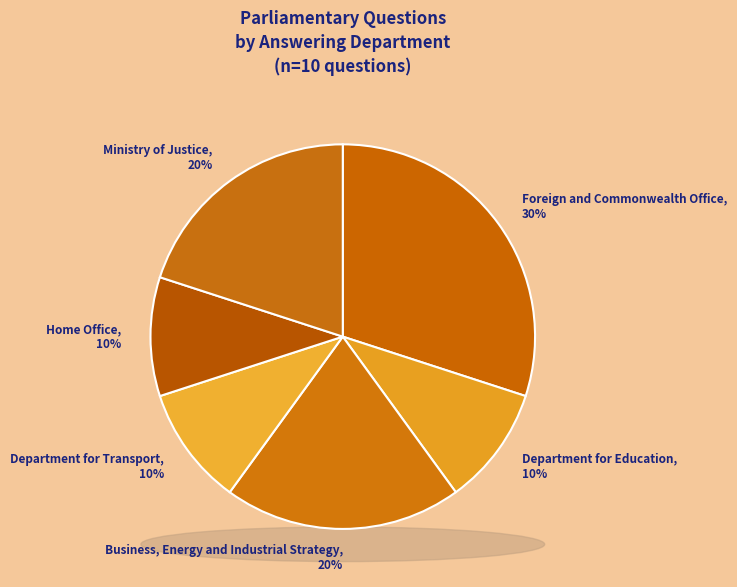

To the nearest percent, what is the difference between the Ministry of Justice and Department for Education slice percentages?

10%